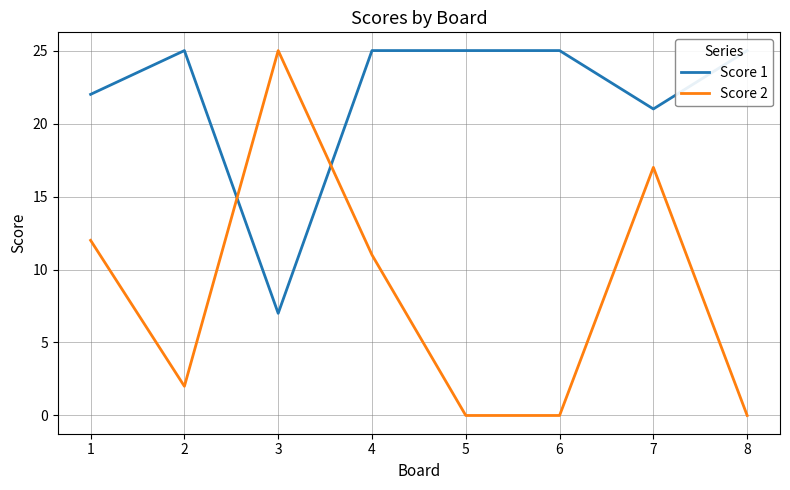

Reading left to right, transcribe all the data shown in this chart.

Score 1: 1=22	2=25	3=7	4=25	5=25	6=25	7=21	8=25
Score 2: 1=12	2=2	3=25	4=11	5=0	6=0	7=17	8=0